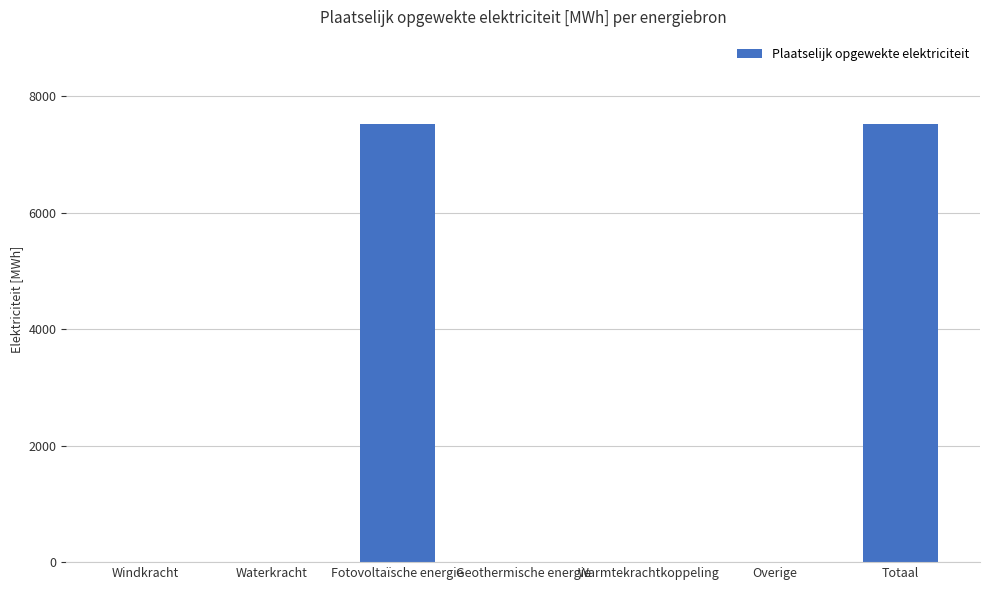

Reading right to left, extract all data points from this chart.

Totaal=7511.7	Overige=0.0	Warmtekrachtkoppeling=0.0	Geothermische energie=0.0	Fotovoltaïsche energie=7511.7	Waterkracht=0.0	Windkracht=0.0